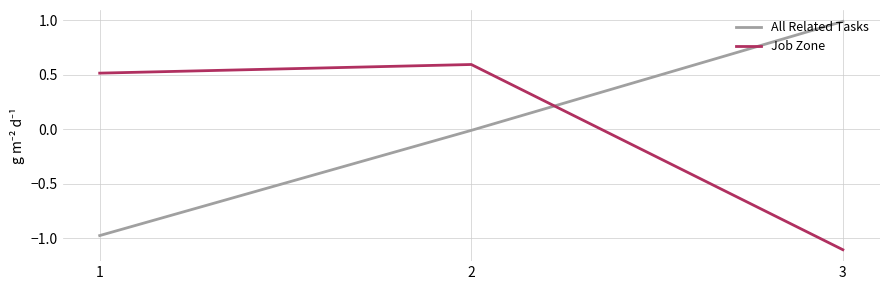

How many series are shown in this chart?

2